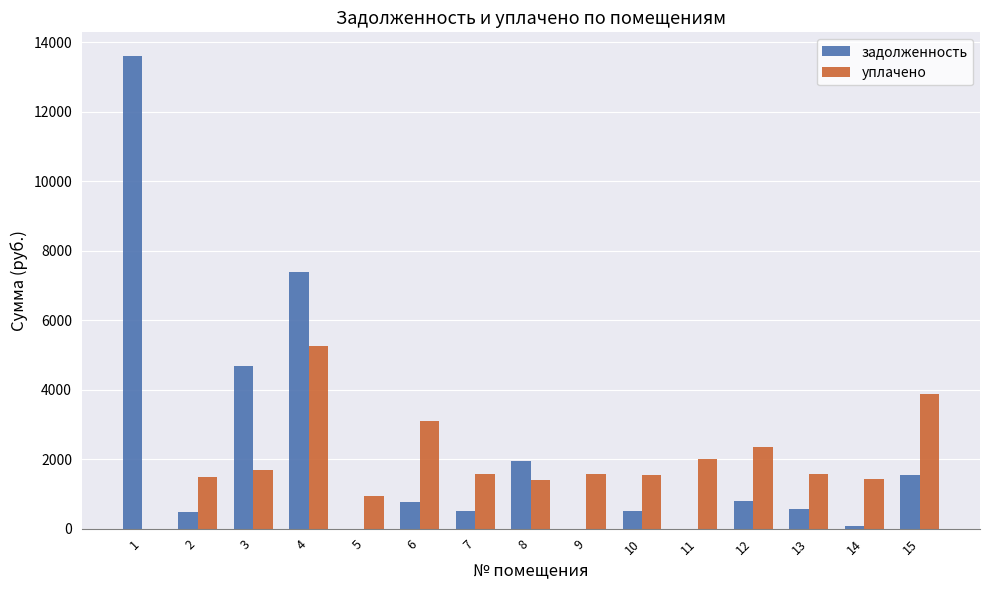

What is the sum of all задолженность values?

32922.5